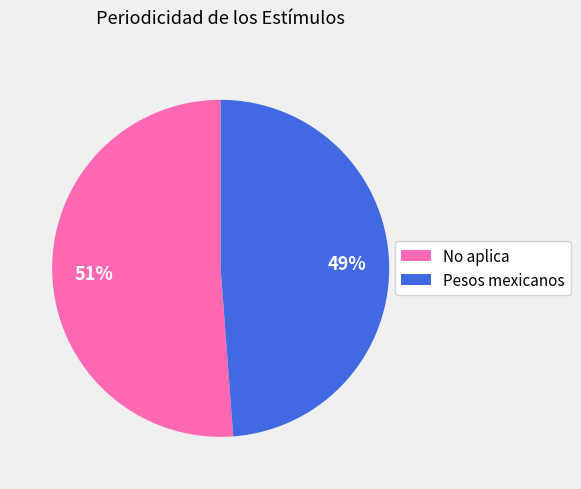

Is it true that Pesos mexicanos is 55% of the pie?

False